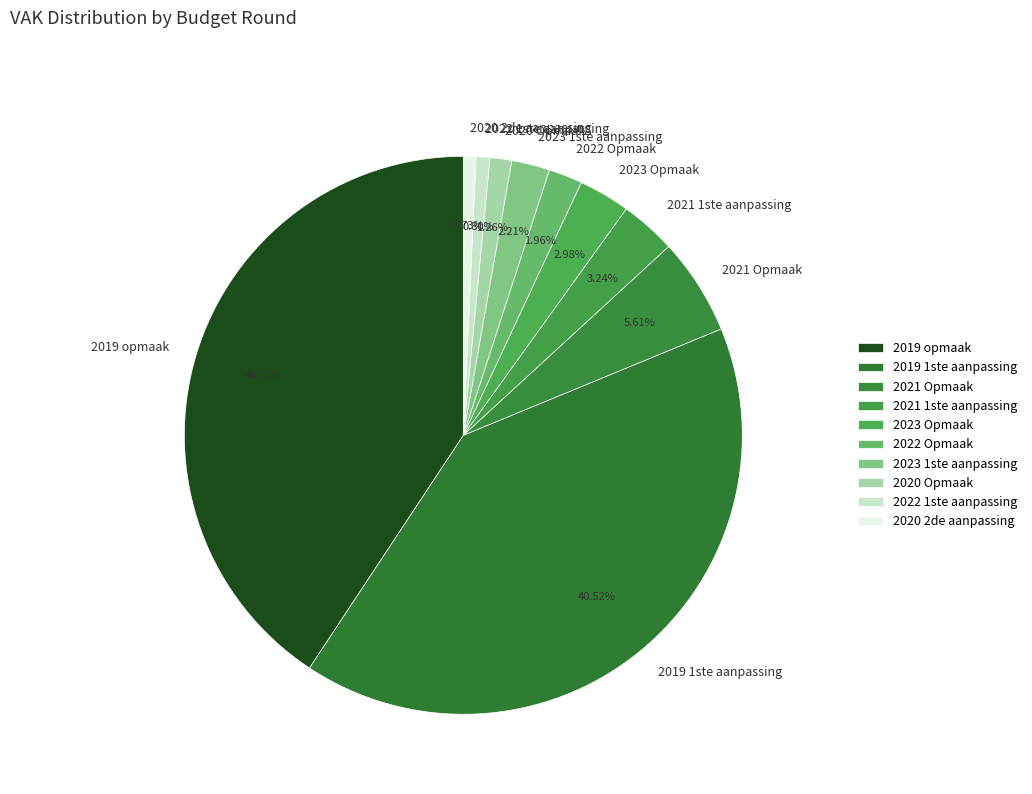

To the nearest percent, what is the difference between the 2020 2de aanpassing and 2023 Opmaak slice percentages?

2%